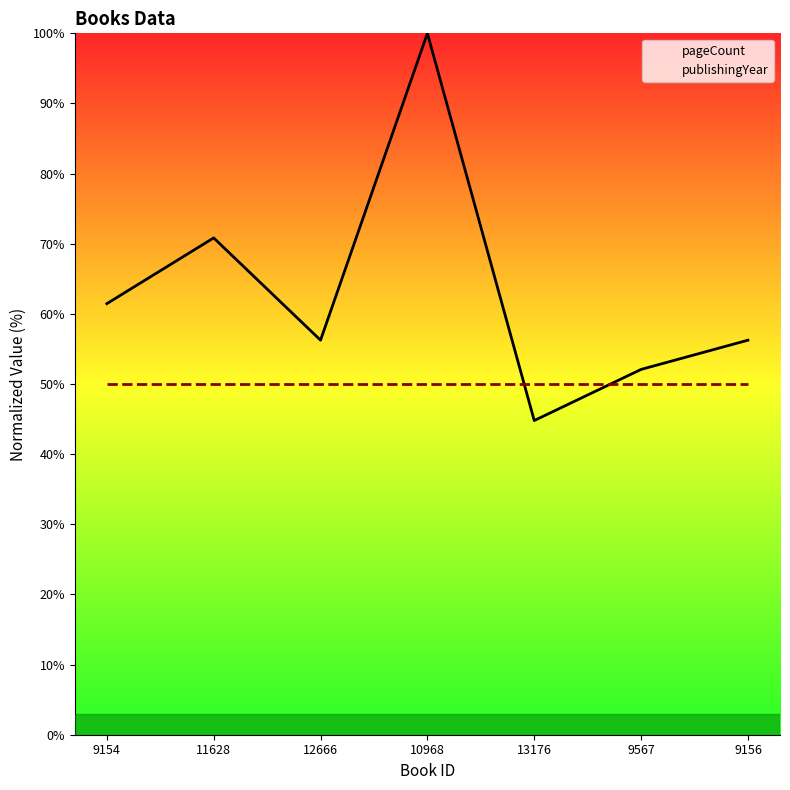

What is the label of the 1st point from the left?

9154